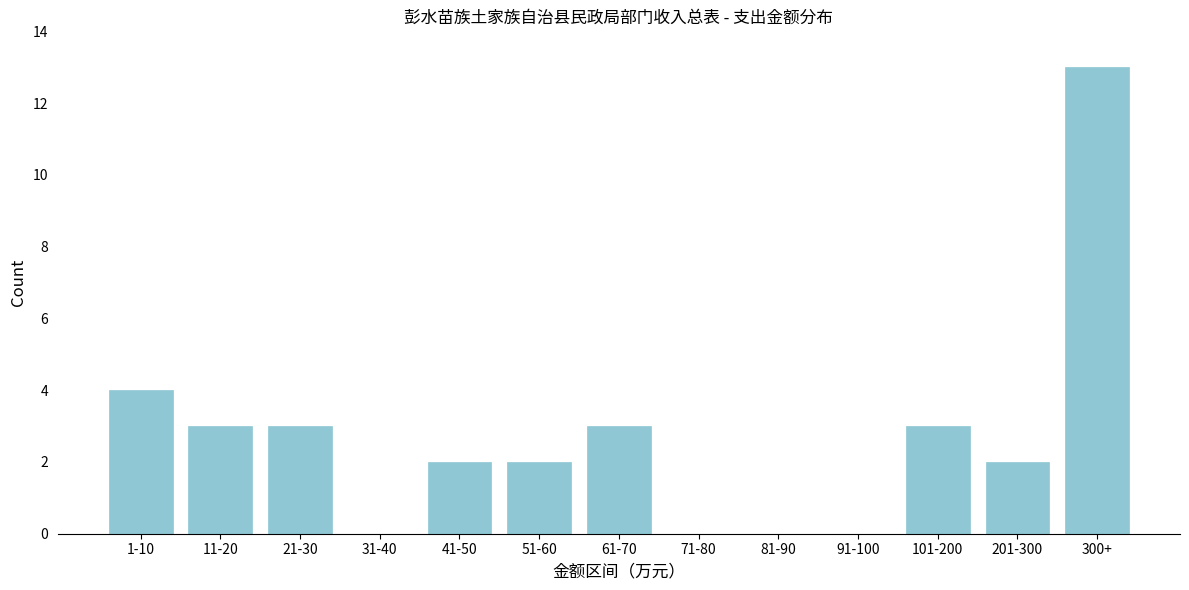

Reading right to left, list all the values displayed in this chart.

300+=13	201-300=2	101-200=3	91-100=0	81-90=0	71-80=0	61-70=3	51-60=2	41-50=2	31-40=0	21-30=3	11-20=3	1-10=4